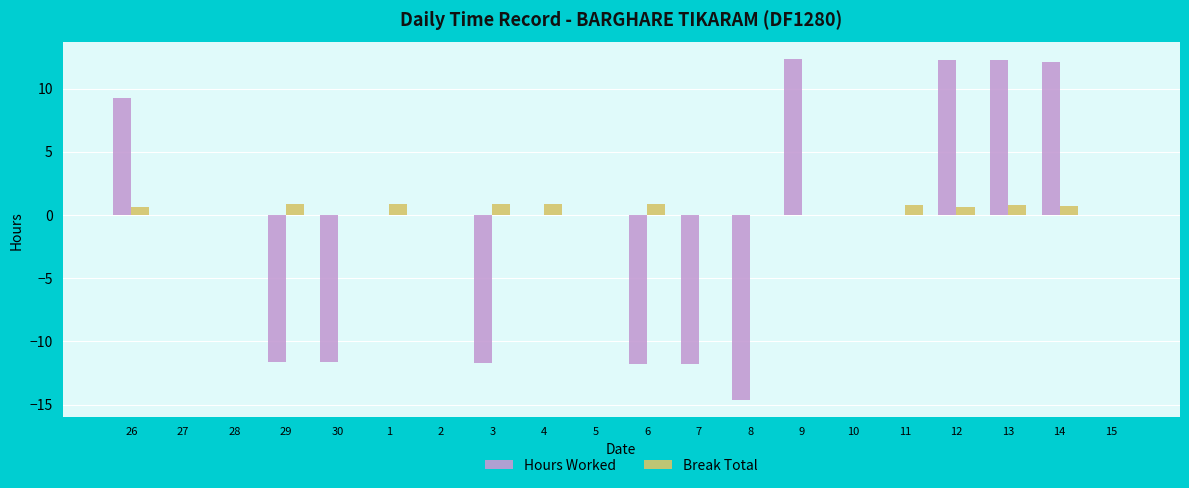

What are all the series names shown in the legend?

Hours Worked, Break Total